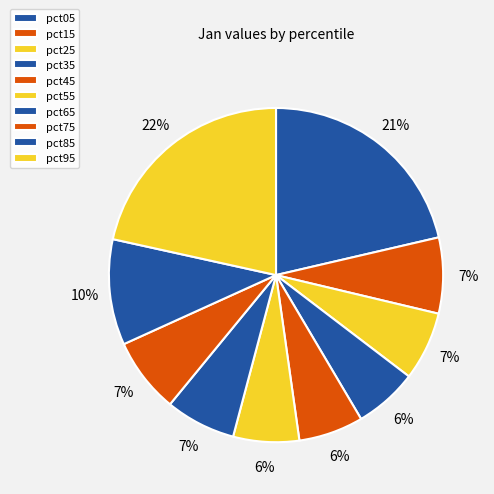

How many slices are in this pie chart?

10